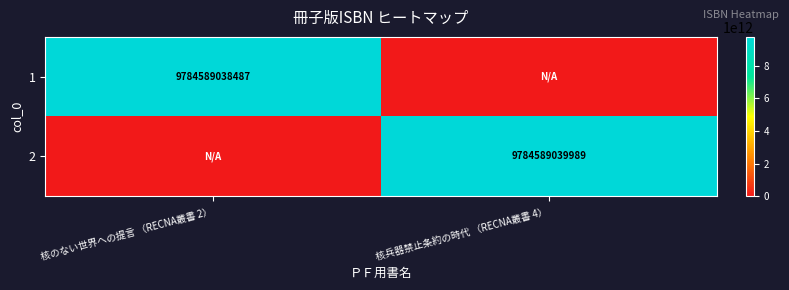

The value of 2 at 核兵器禁止条約の時代 （RECNA叢書 4） is 16024534375338. True or false?

False